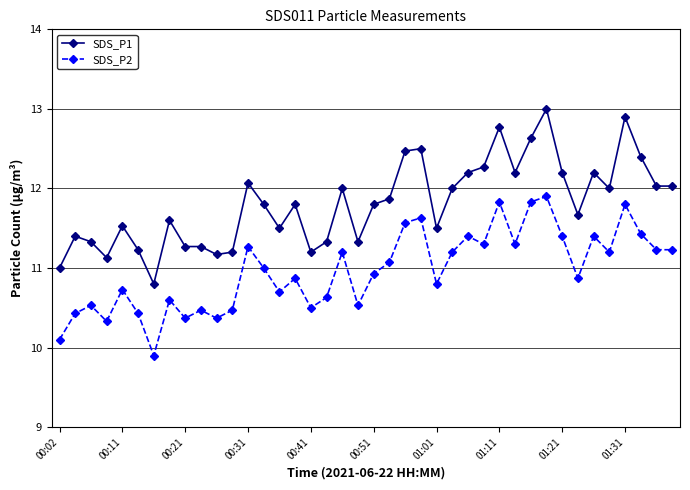

What is the value of the SDS_P1 point at the 25th from the left?

11.5